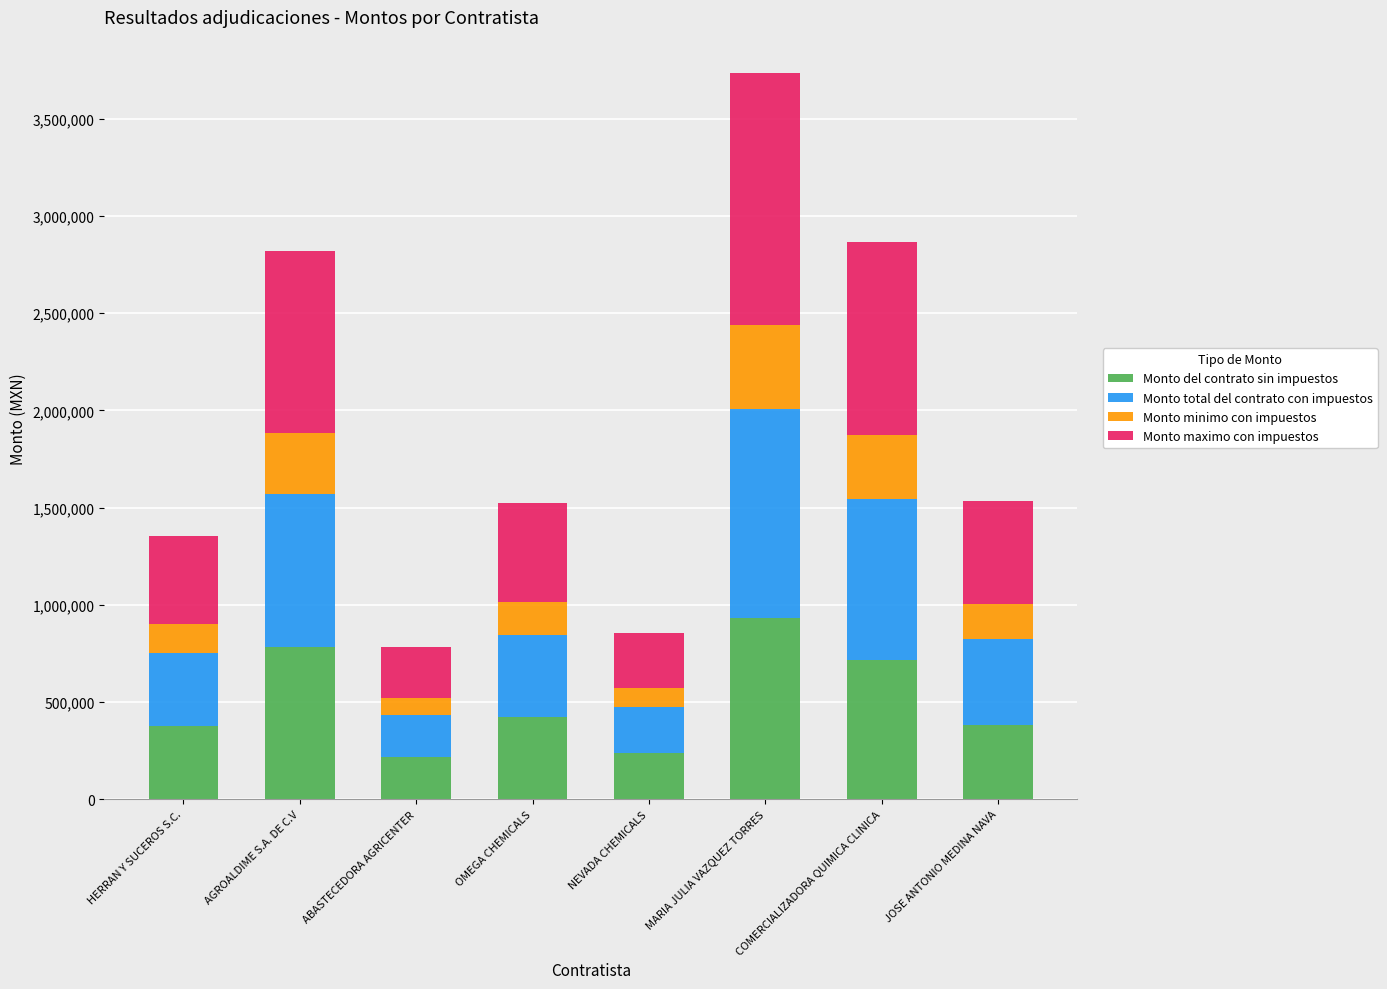

The Monto del contrato sin impuestos series shows 1235012.7 at COMERCIALIZADORA QUIMICA CLINICA. True or false?

False